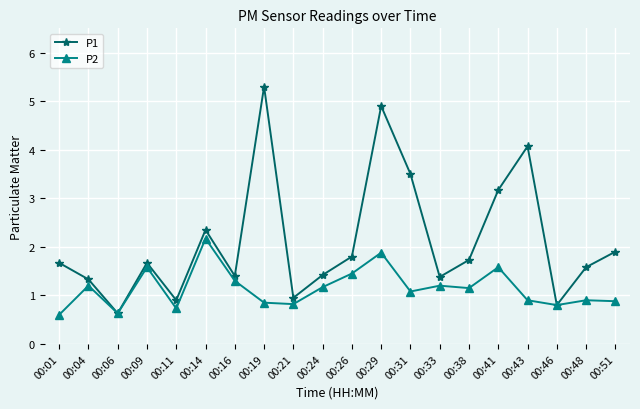

Between 00:01 and 00:46, which series saw the biggest shift?

P1